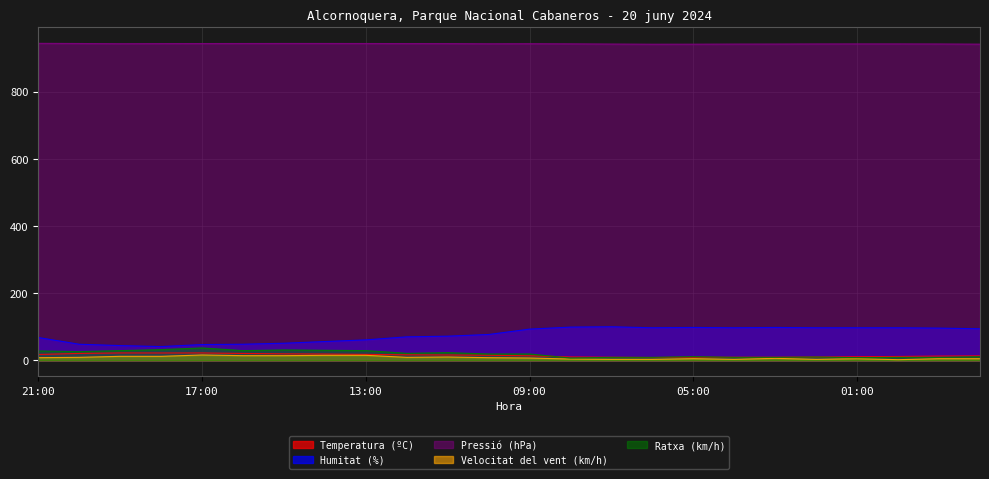

Does the chart display data point markers on the line(s)?

No